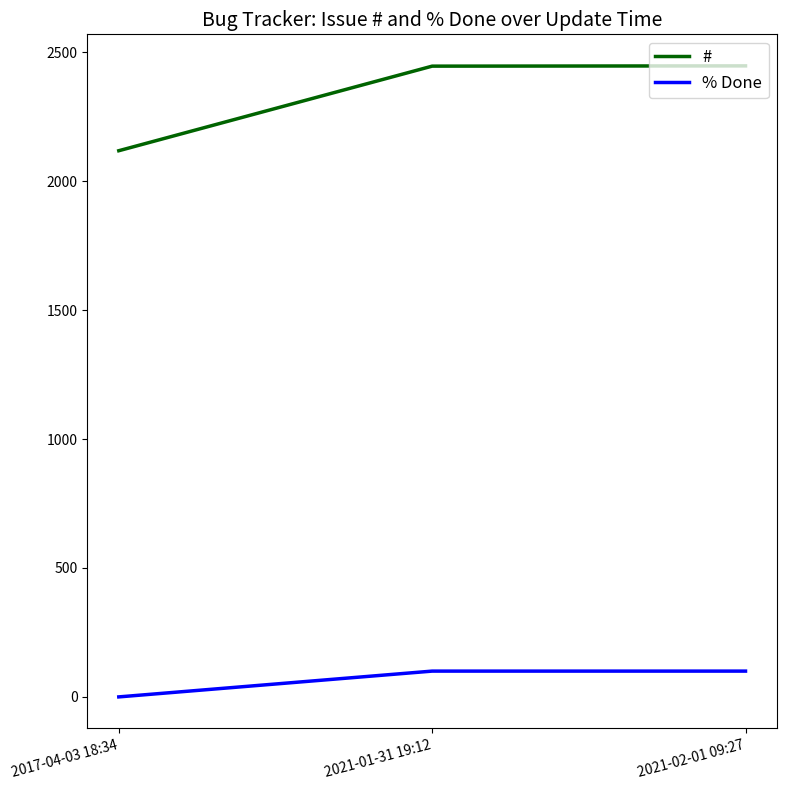

How many % Done values are between 0 and 100?

3